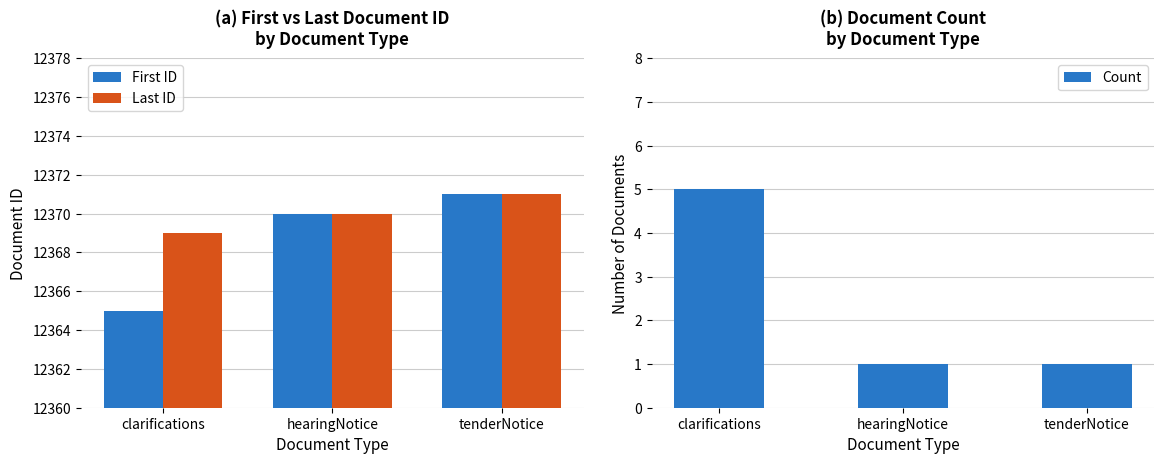

What is the sum of all First ID values?

37106